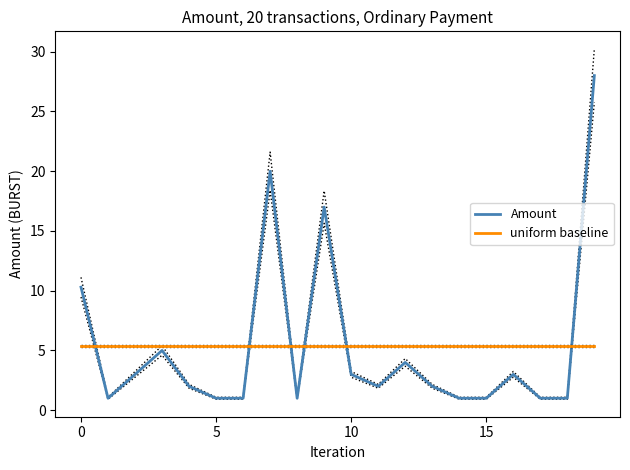

Is the value of uniform baseline at 5 greater than the value of Amount at 15?

Yes